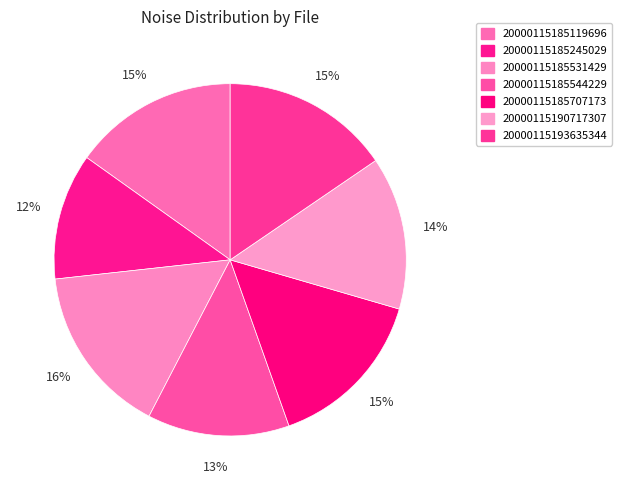

Which slice is the smallest?

20000115185245029